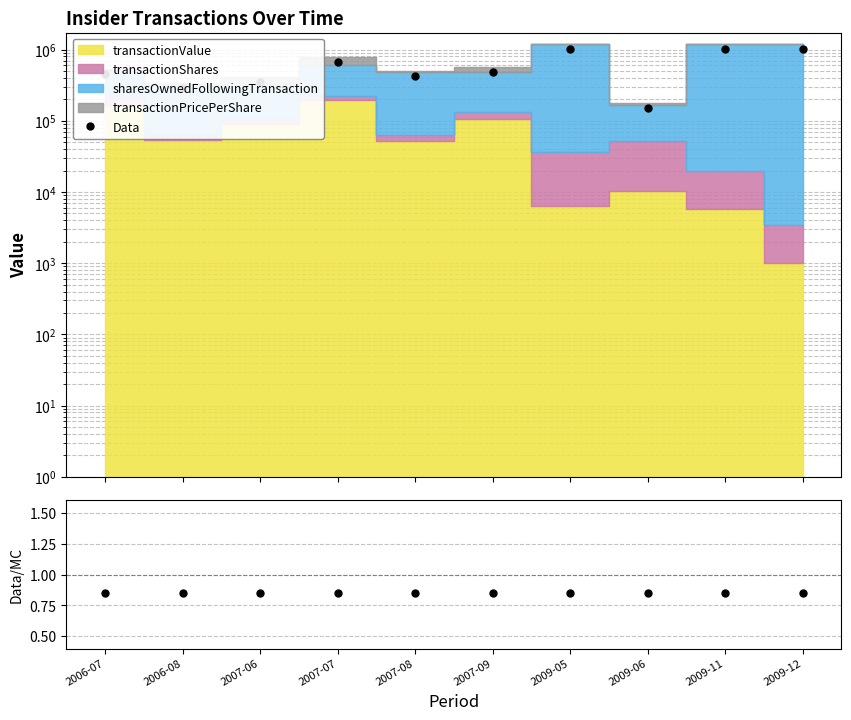

At which category does Data reach its first local peak?

2007-07